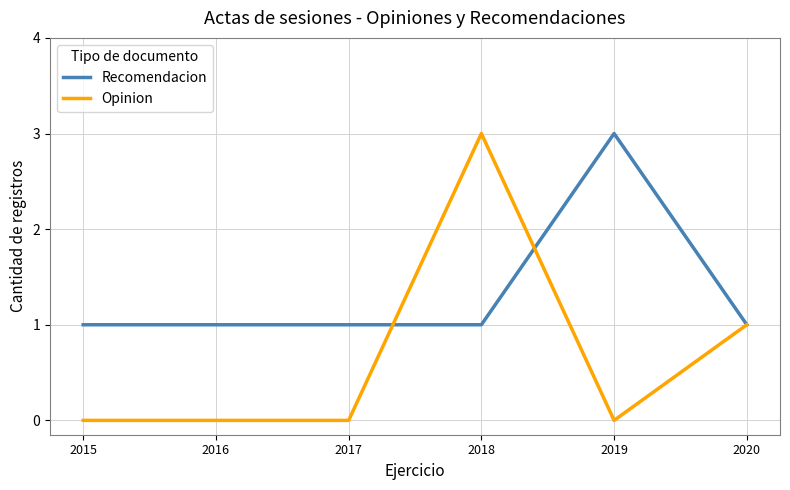

Which series has the widest spread of values?

Opinion